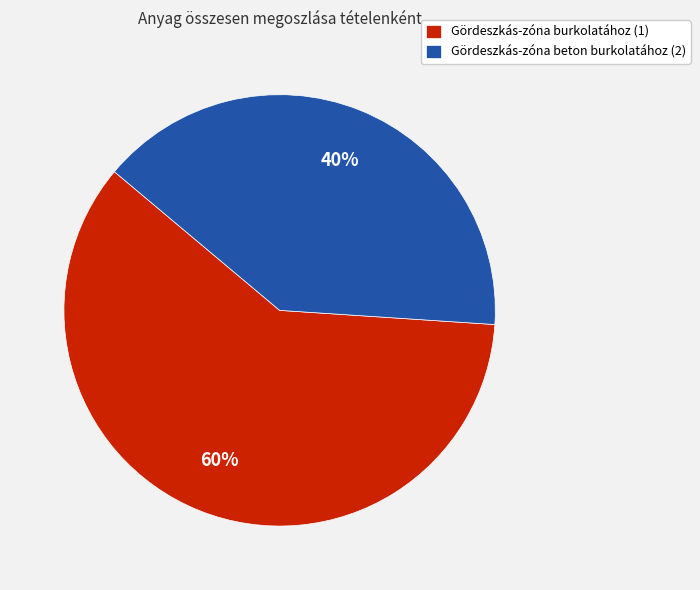

To the nearest percent, what is the average slice percentage?

50%